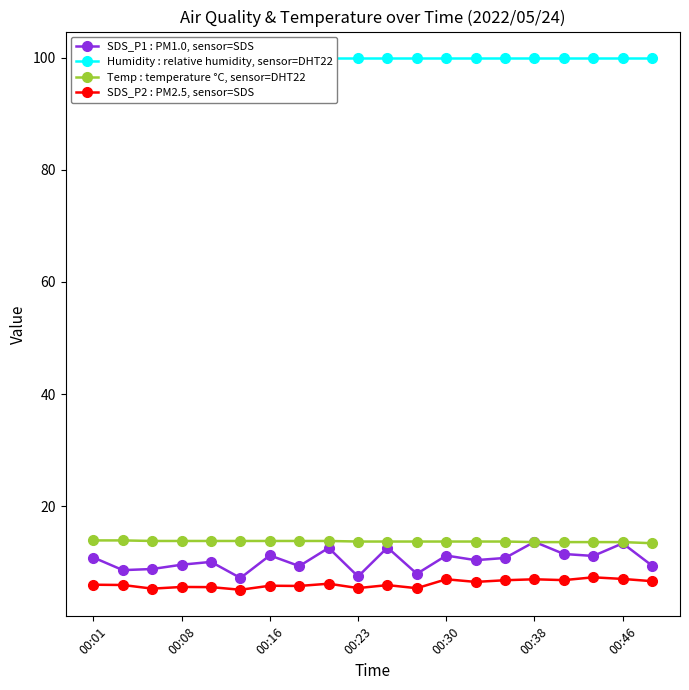

True or false: SDS_P1 : PM1.0, sensor=SDS has more than 2 interior local peaks.

True